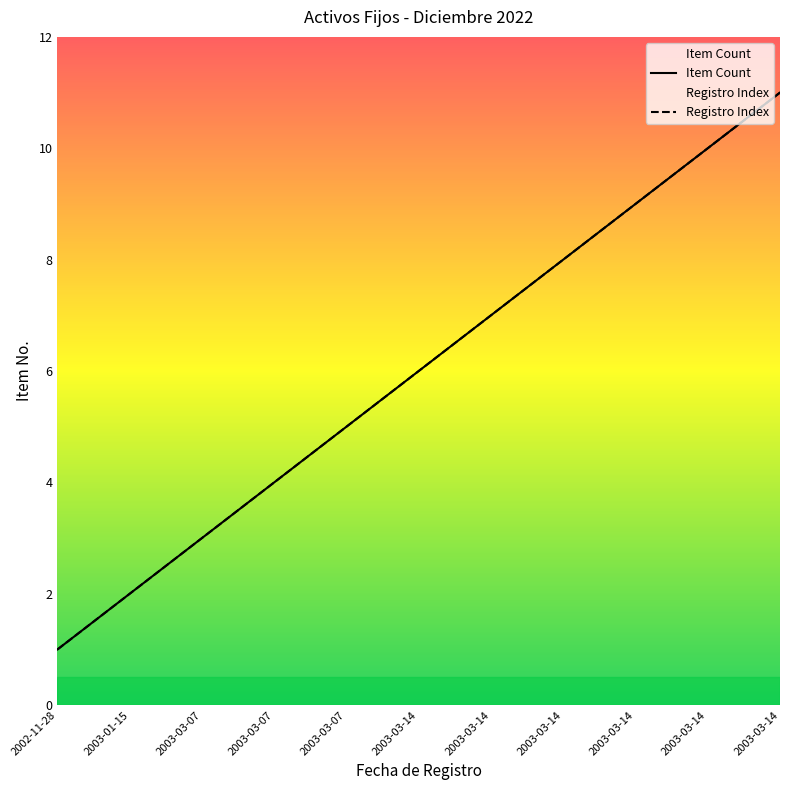

What is the sum of the Item Count values at 2003-03-07 and 2003-03-07?

7